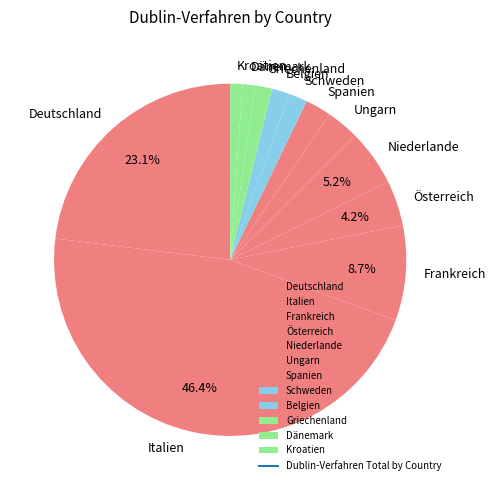

Count the number of slices in the pie.

12